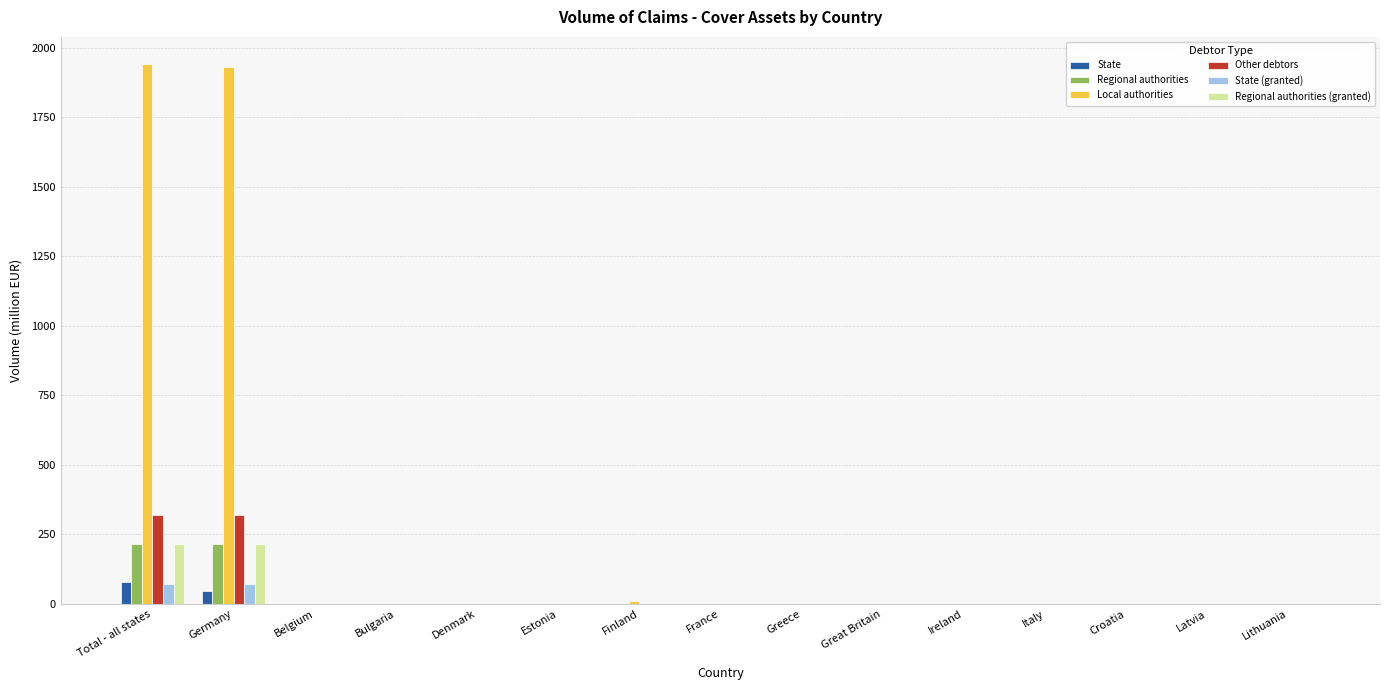

What are all the series names shown in the legend?

State, Regional authorities, Local authorities, Other debtors, State (granted), Regional authorities (granted)